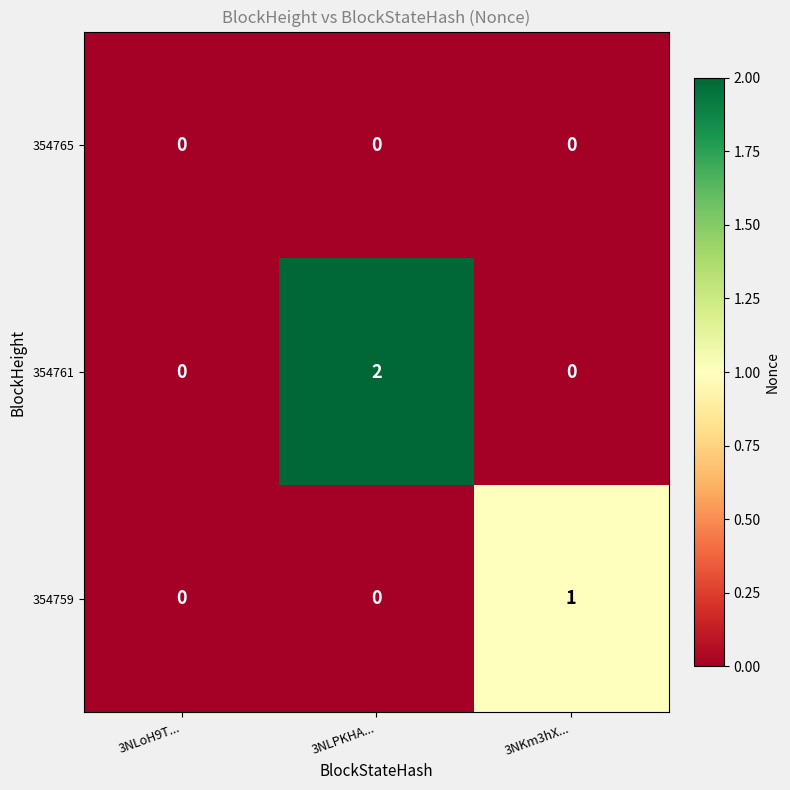

Is it true that 354765 equals 0 at 3NLPKHA...?

True